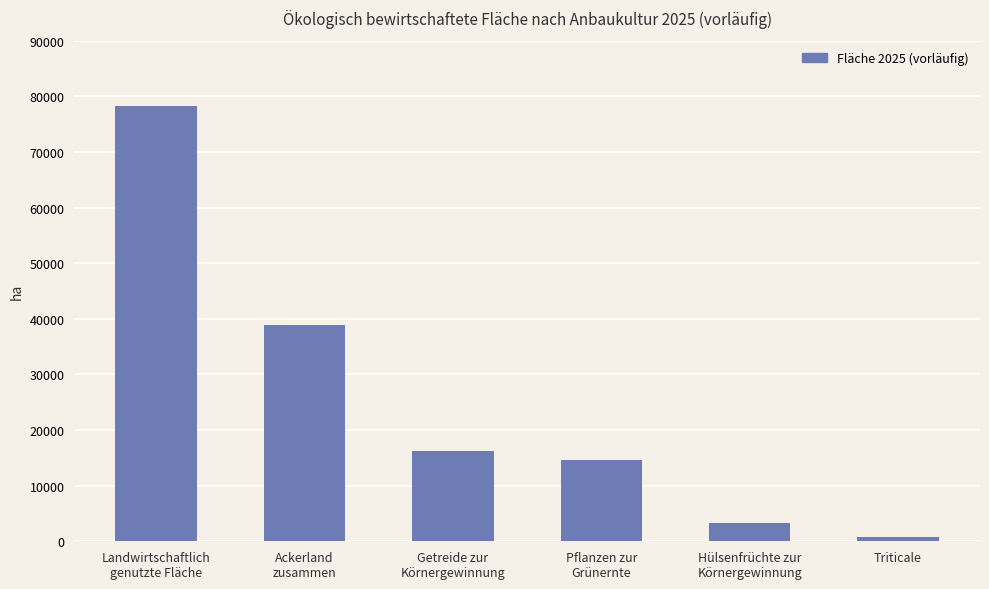

How many data points are less than 16200?

3